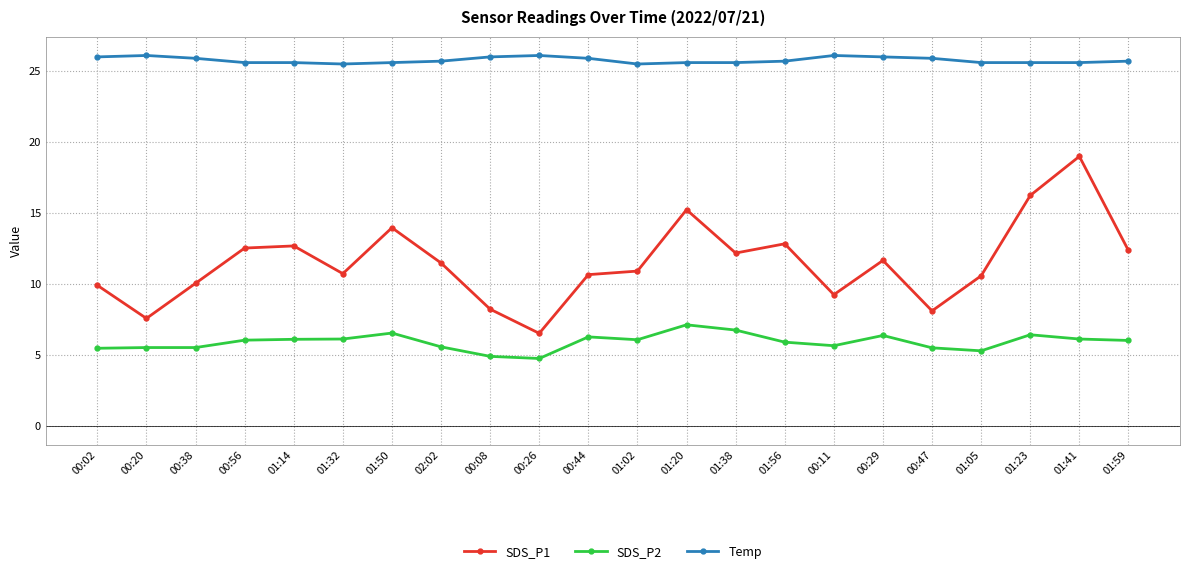

The value of SDS_P2 at 00:38 is 5.5. True or false?

True